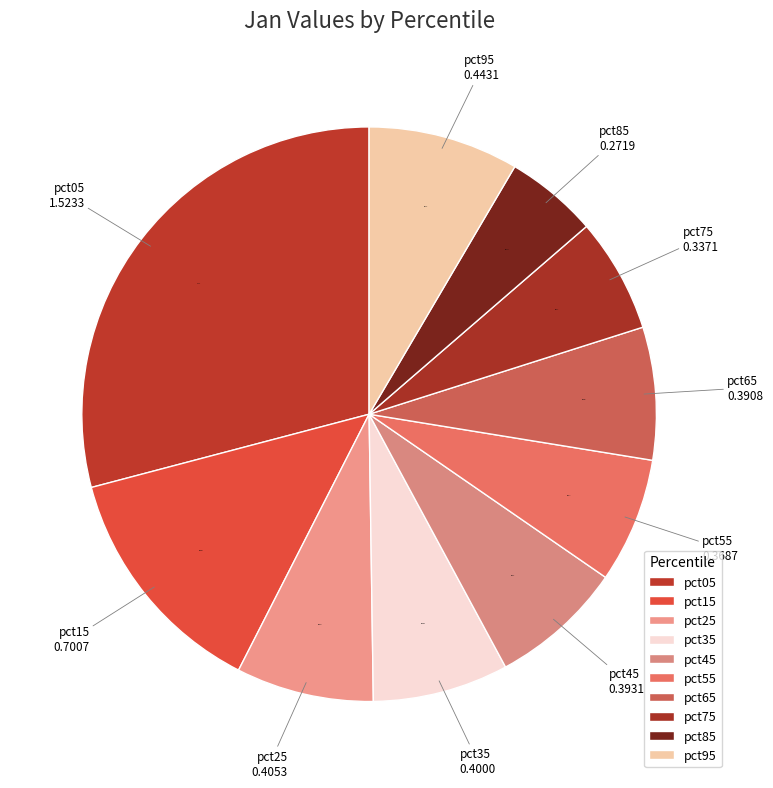

True or false: pct75 accounts for 6% of the total.

True